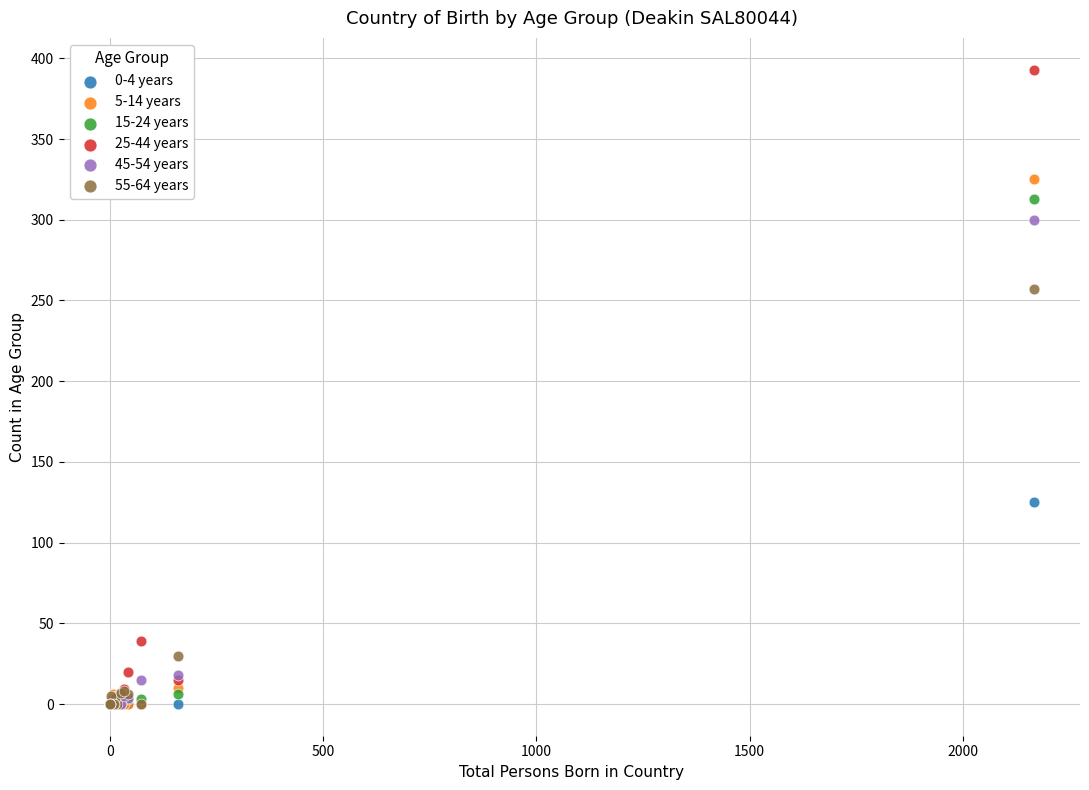

Which series has the largest Y range (max minus min)?

25-44 years